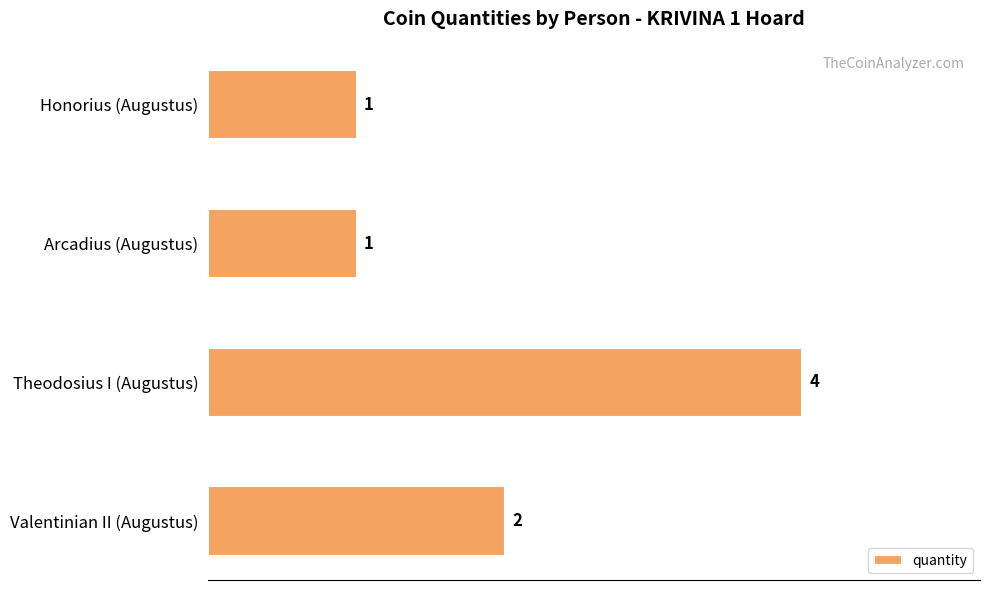

Reading bottom to top, extract all data points from this chart.

Valentinian II (Augustus)=2	Theodosius I (Augustus)=4	Arcadius (Augustus)=1	Honorius (Augustus)=1